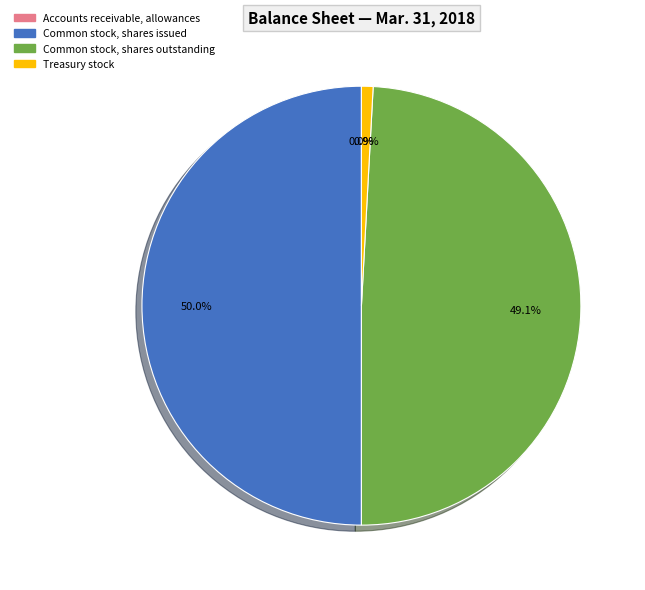

Combined, what portion of the pie is Common stock, shares issued and Common stock, shares outstanding?

99.1%